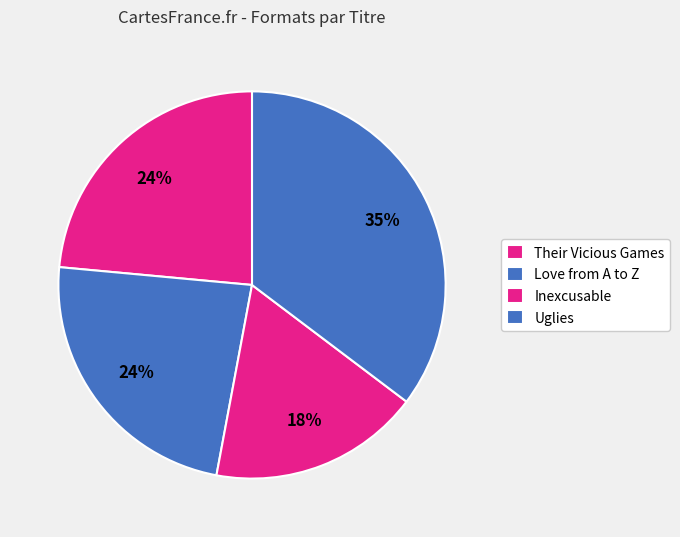

Count the number of slices in the pie.

4